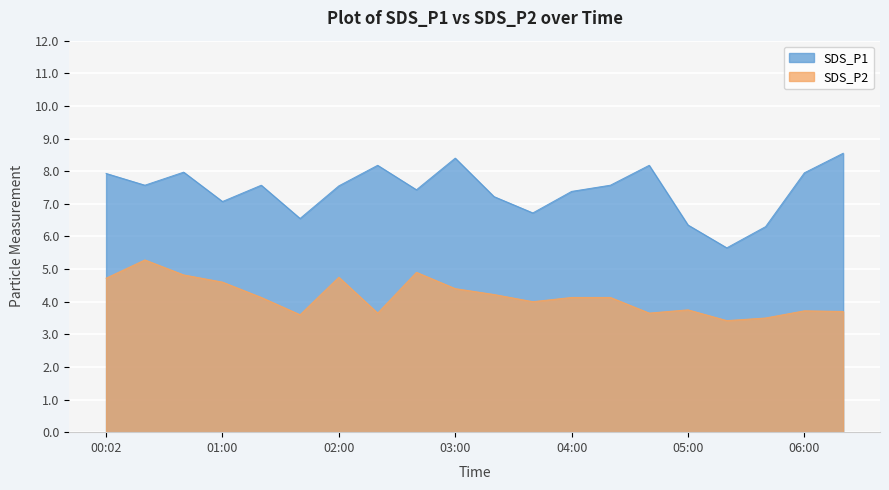

How many values in the SDS_P1 series exceed 7?

15